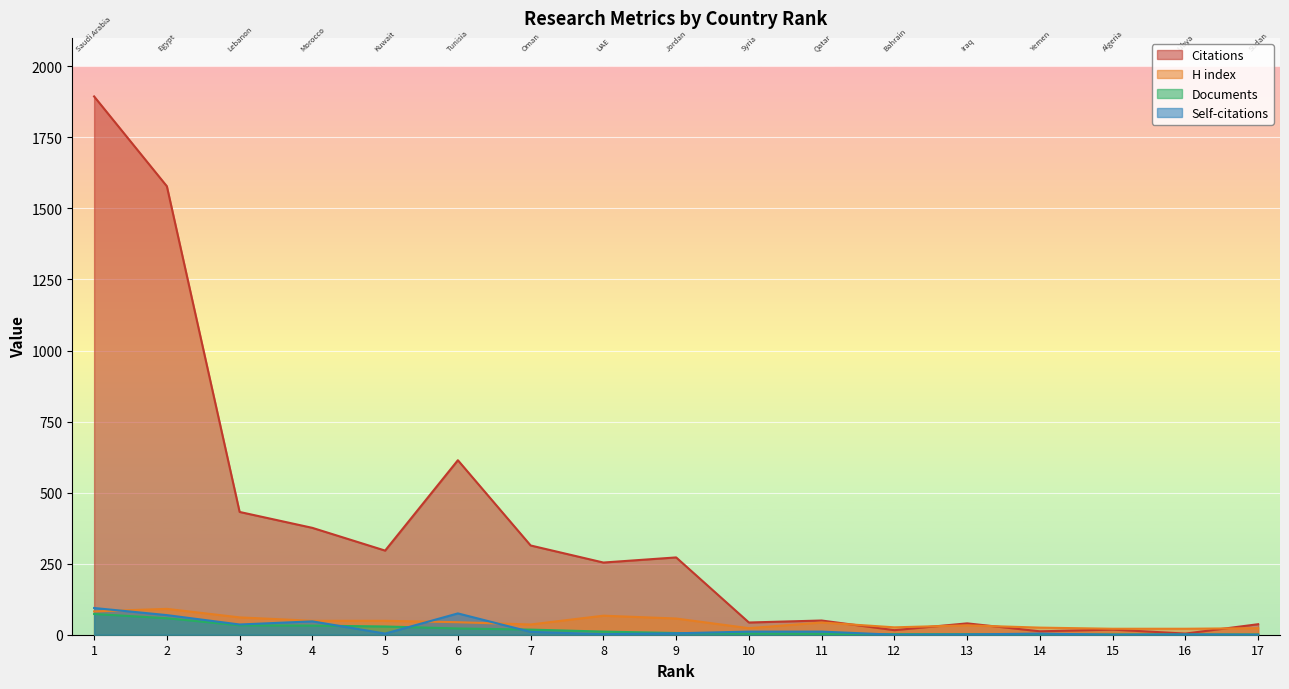

Between 8 and 4, which is larger?

4